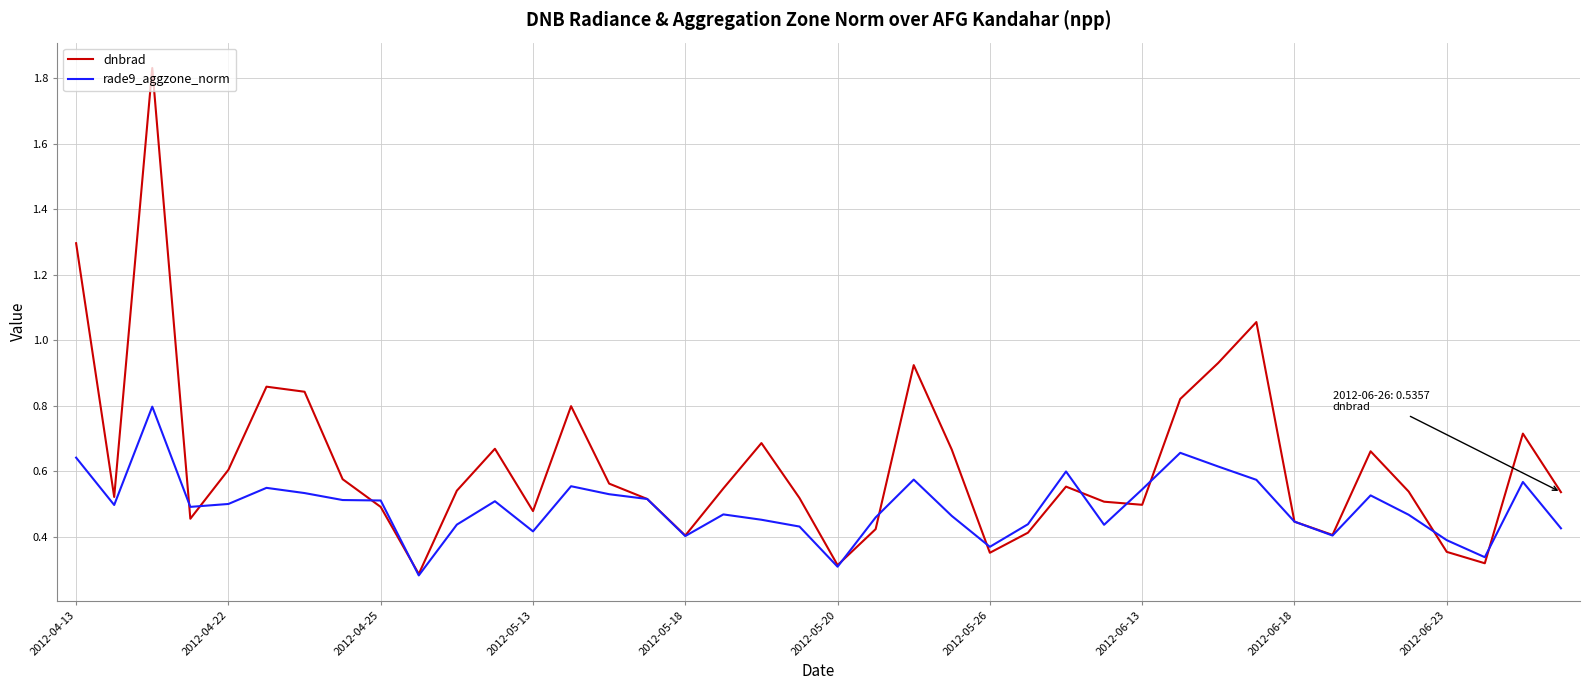

How many lines are shown in the chart?

2